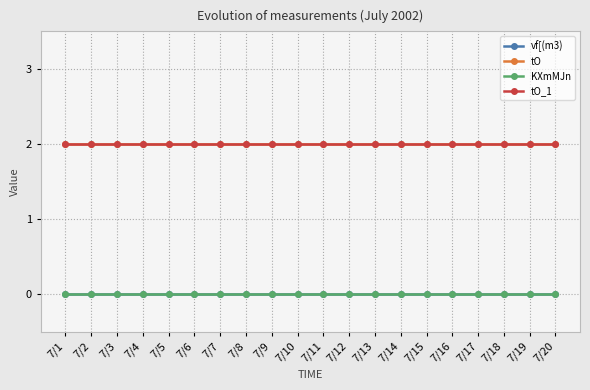

At which label does KXmMJn reach its minimum?

7/1